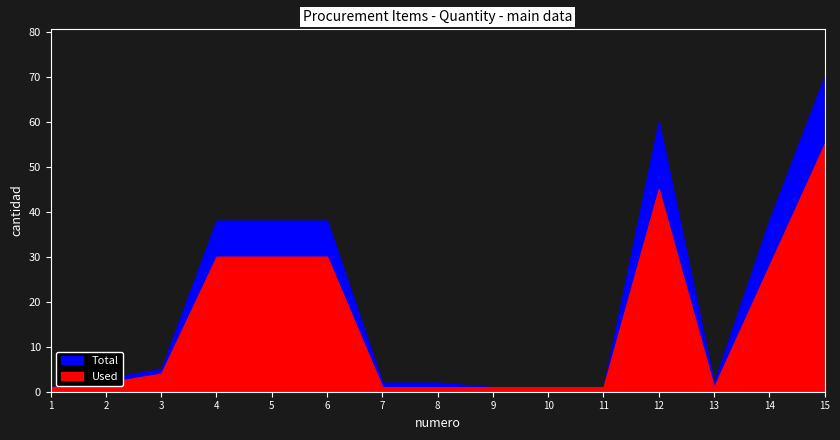

Reading right to left, what are all the values shown in this chart?

Total: 70	38	2	60	1	1	1	2	2	38	38	38	5	3	1
Used: 55	28	1	45	1	1	1	1	1	30	30	30	4	2	1